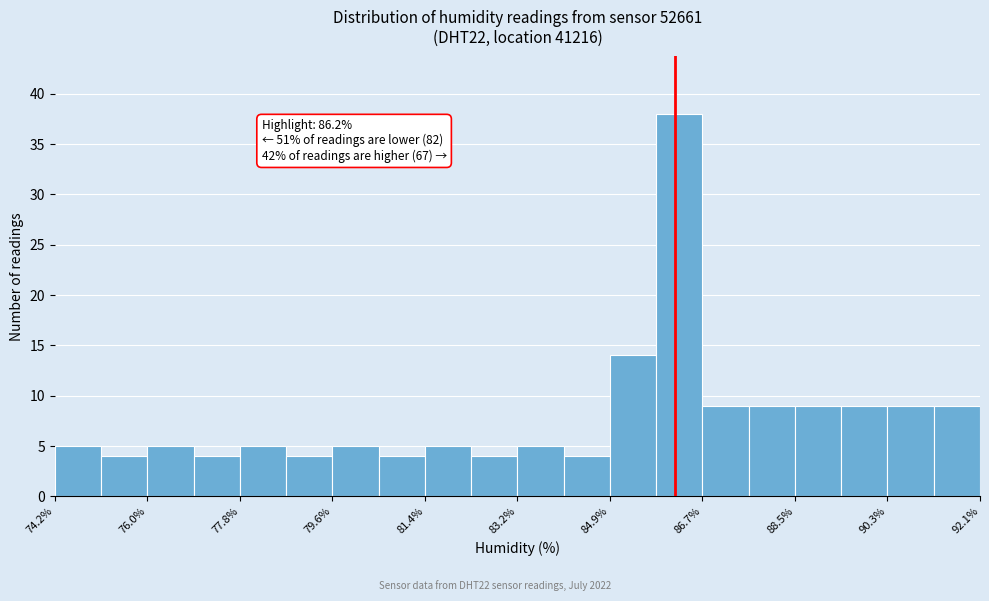

Over which range of the x-axis is the bar tallest?

85.8 to 86.8